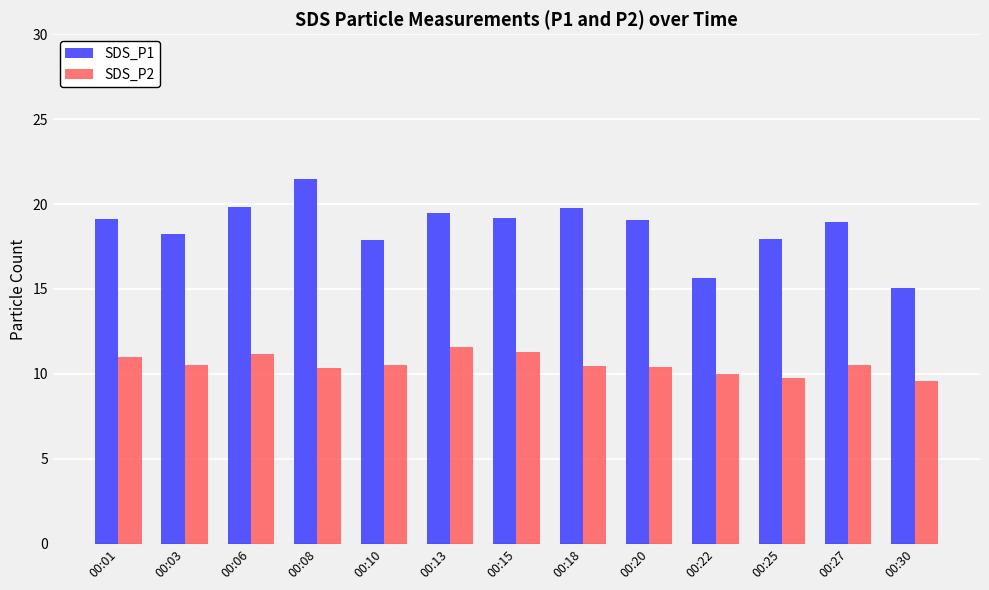

How many categories are shown in the chart?

13